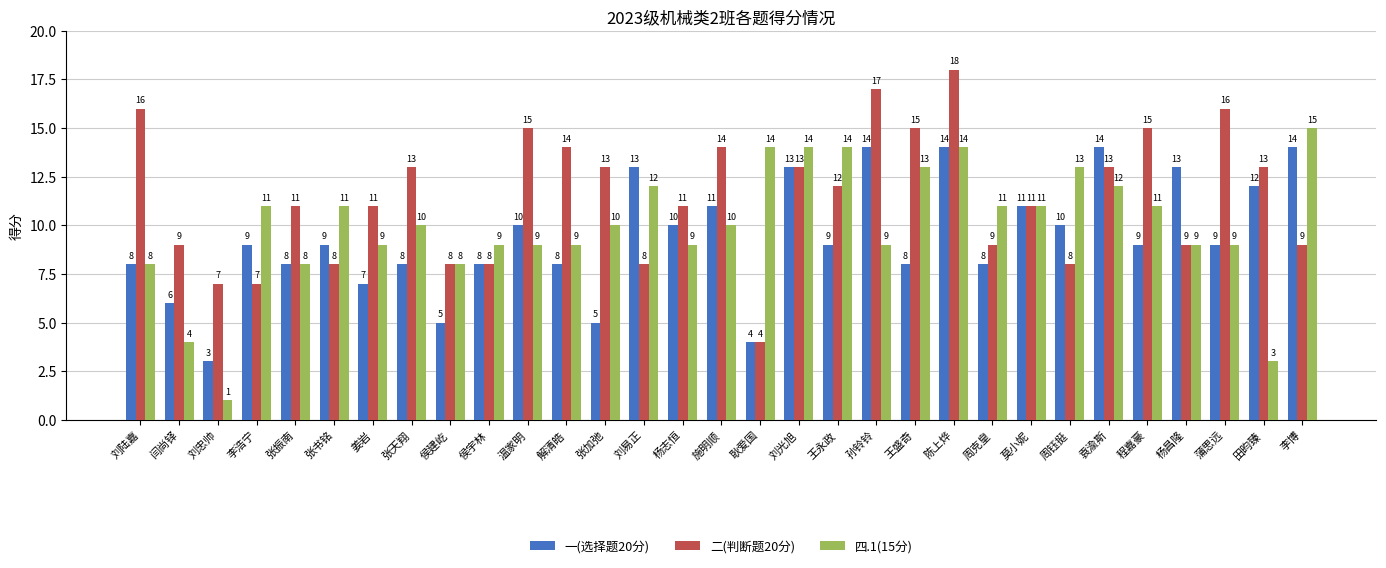

What is the label of the 16th bar from the right?

施明顺